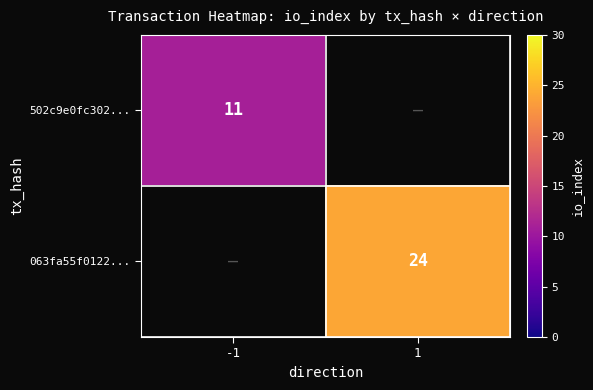

Is it true that 502c9e0fc302... equals 3 at -1?

False